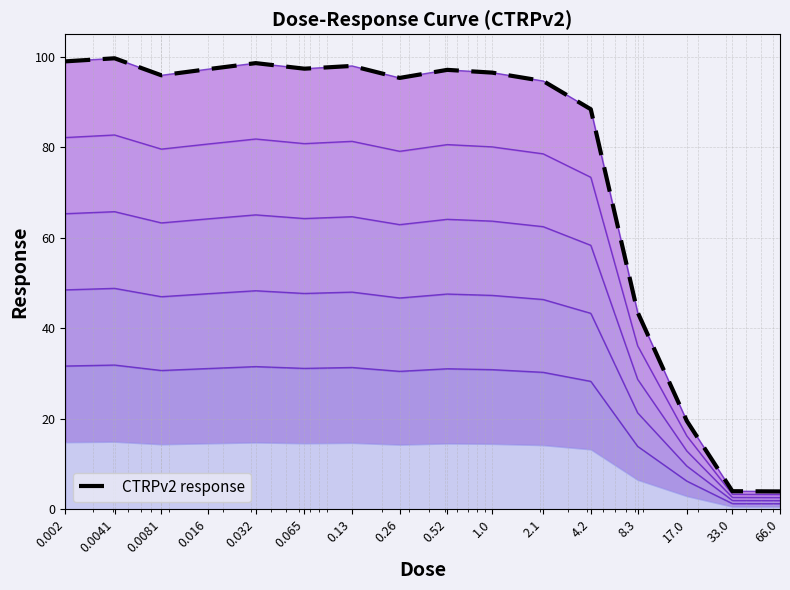

Is it true that CTRPv2 response equals 52.8 at 0.0041?

False